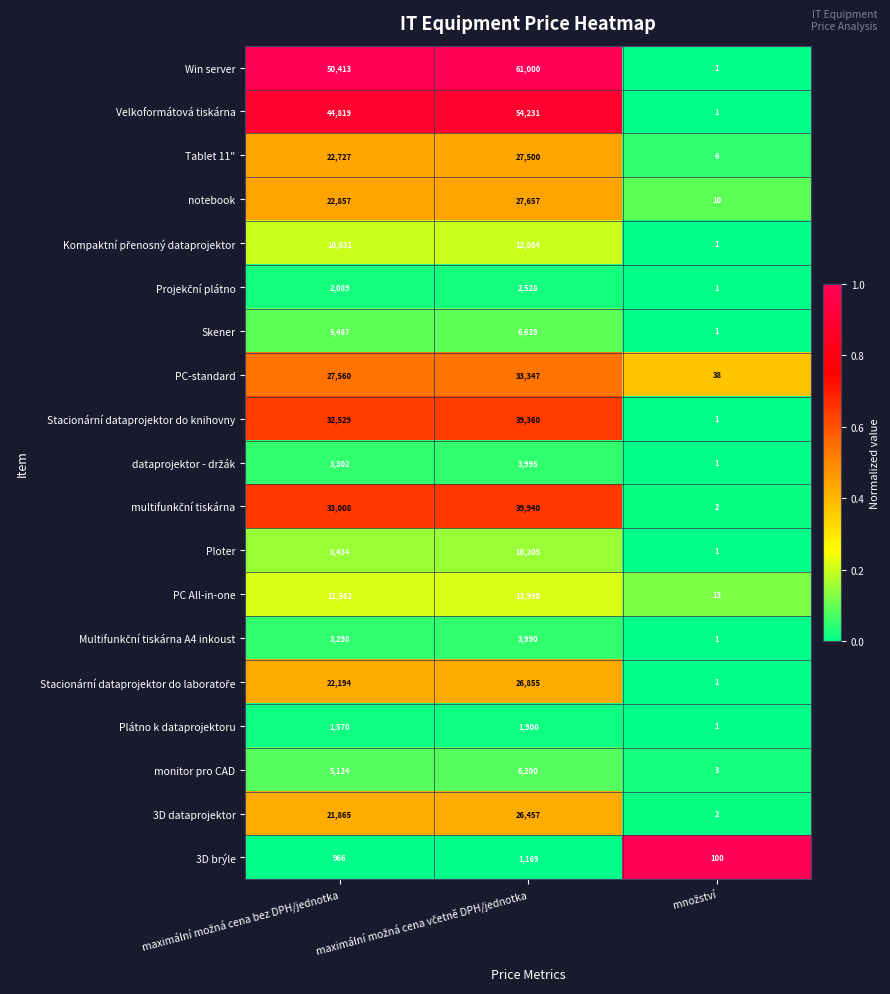

Which series has the largest total across all categories?

Win server